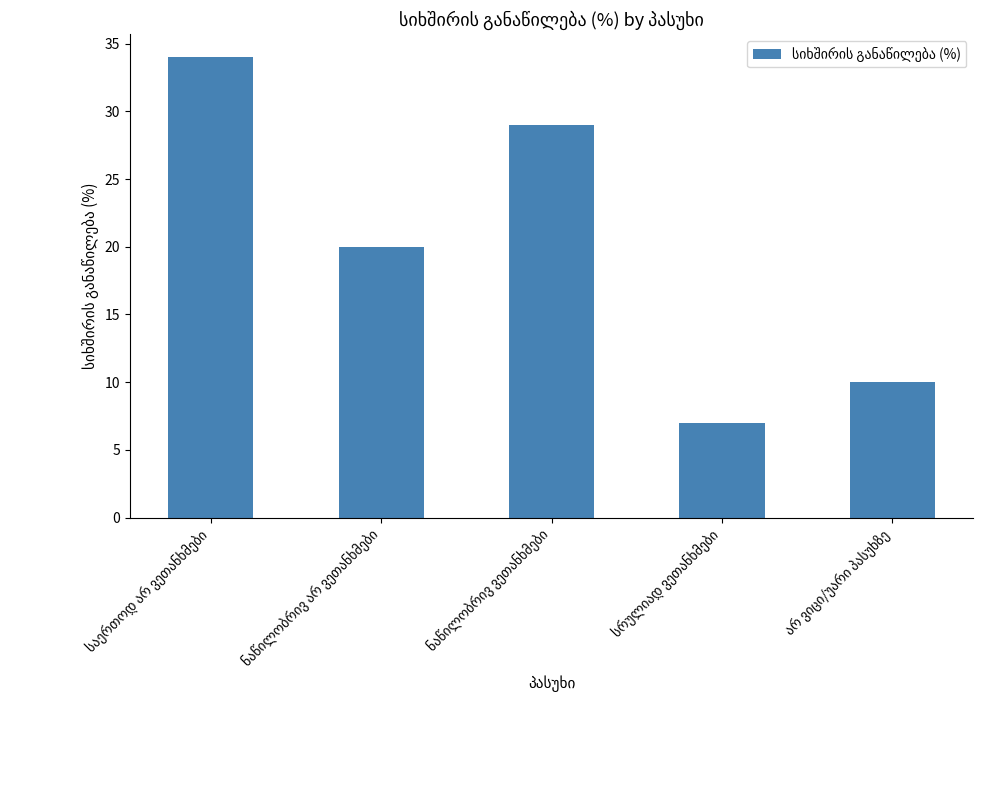

Count the number of categories in the chart.

5